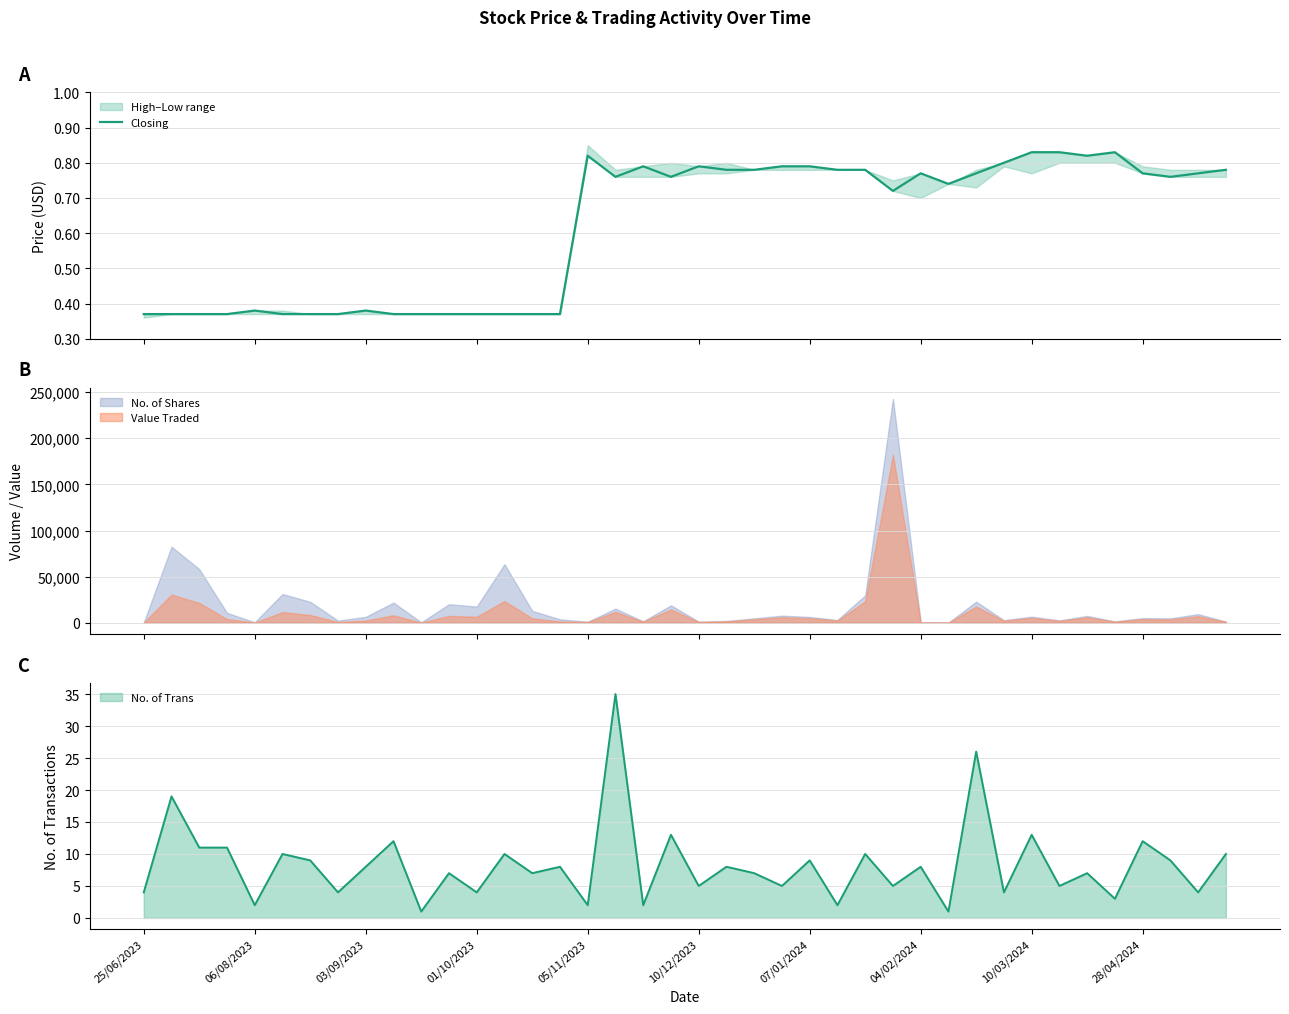

Which category has the lowest value across all series?

25/06/2023